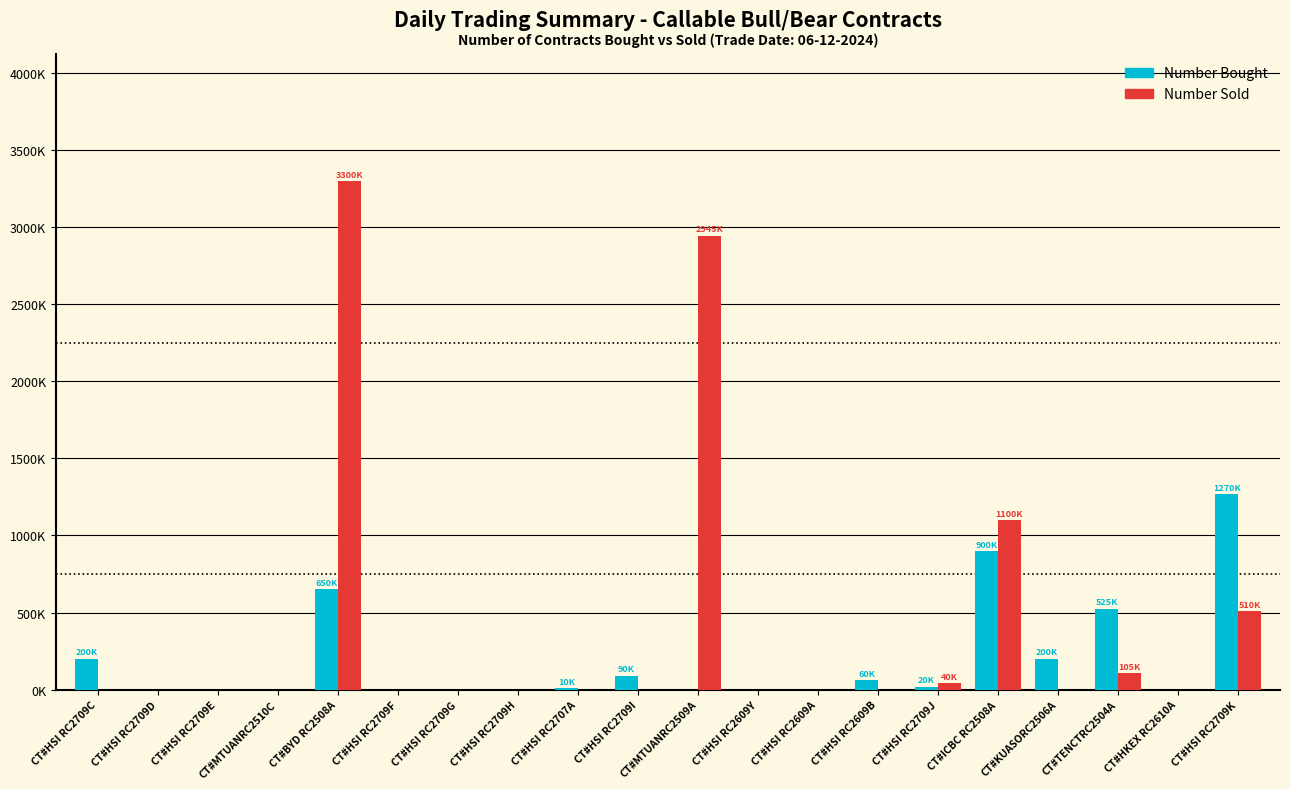

What is the average value of the Number Sold series?

400000